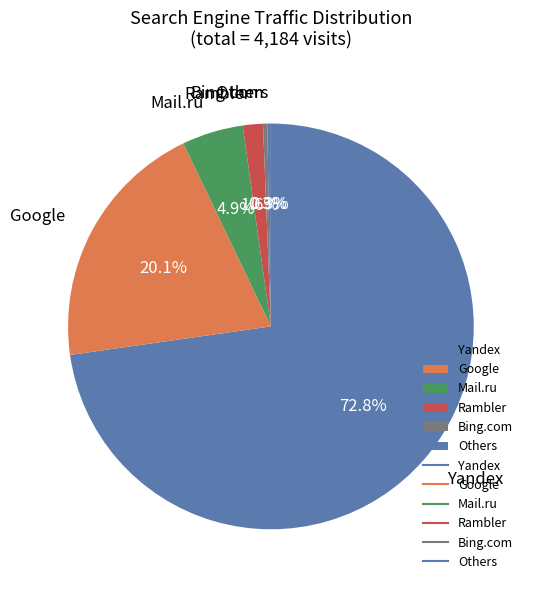

Which has a higher value, Others or Yandex?

Yandex